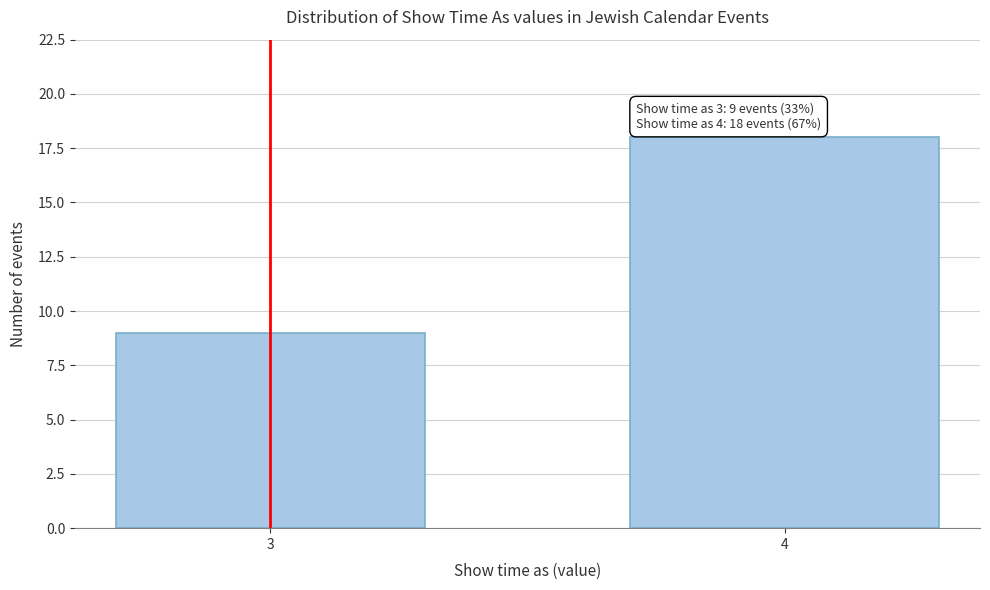

Reading left to right, list all the values displayed in this chart.

9	18